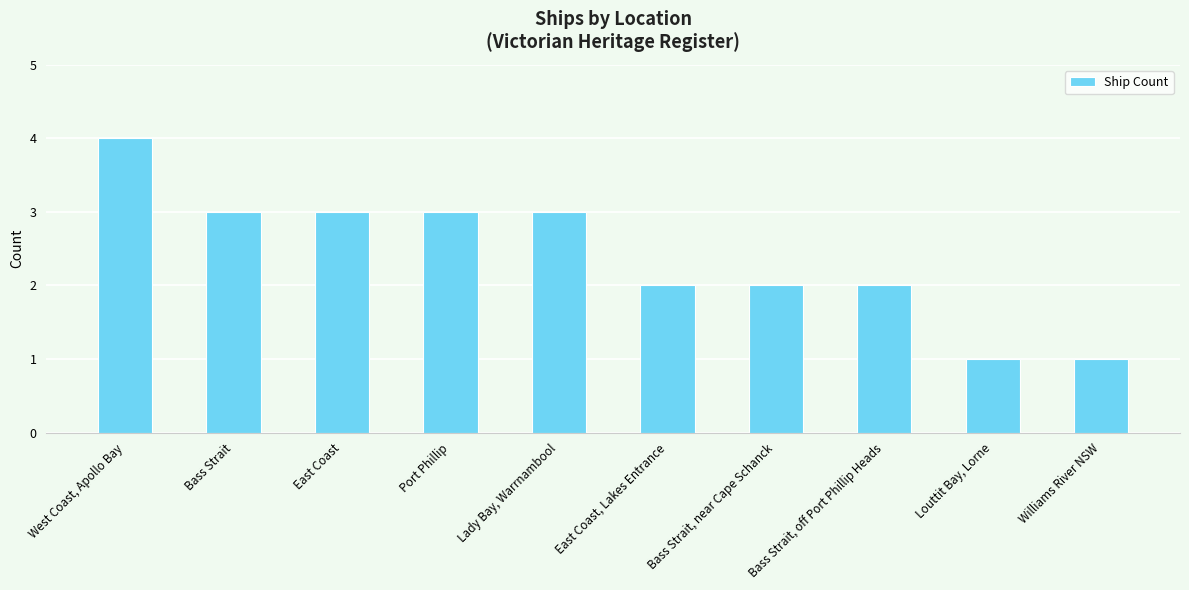

What is the difference between the maximum and minimum values?

3